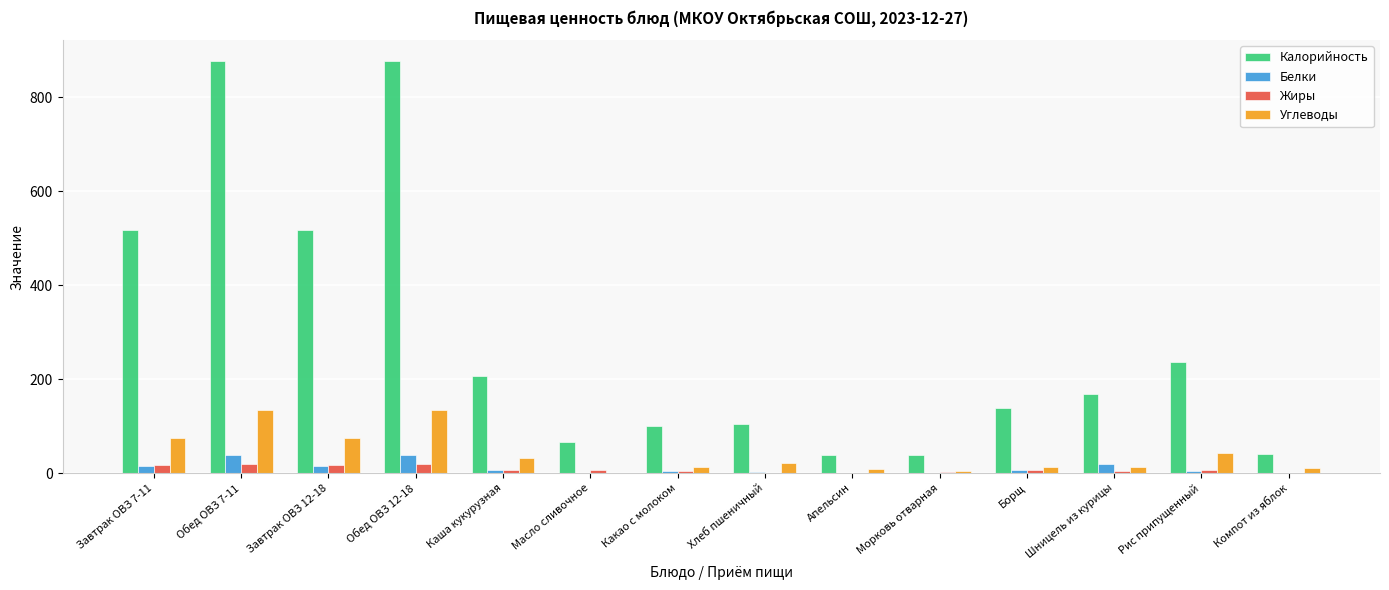

Which series has the largest total across all categories?

Калорийность